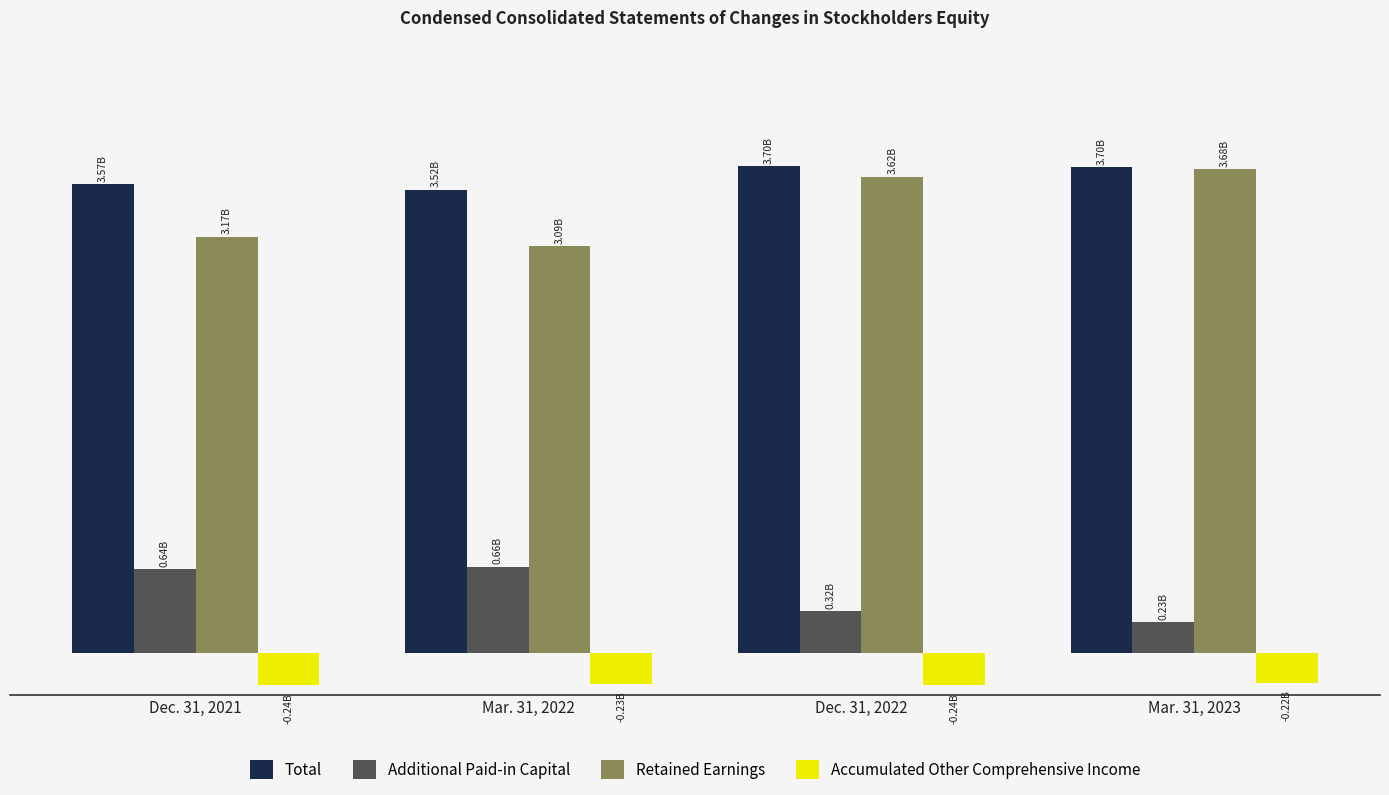

Does the chart contain stacked bars?

No